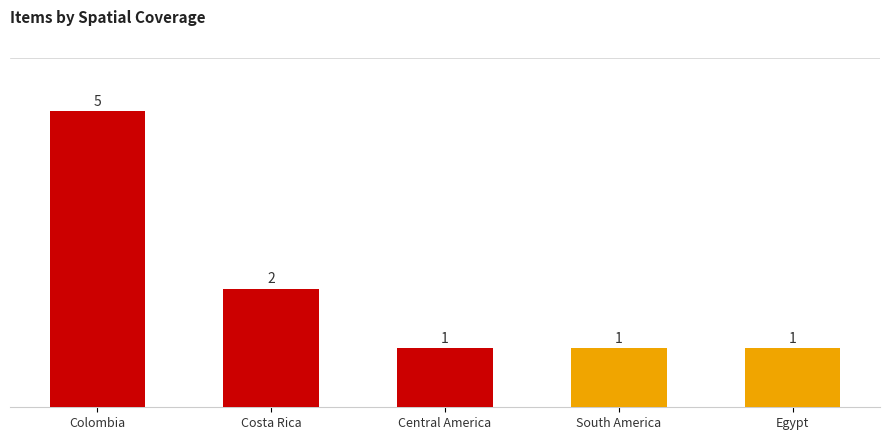

Reading right to left, list all the values displayed in this chart.

1	1	1	2	5